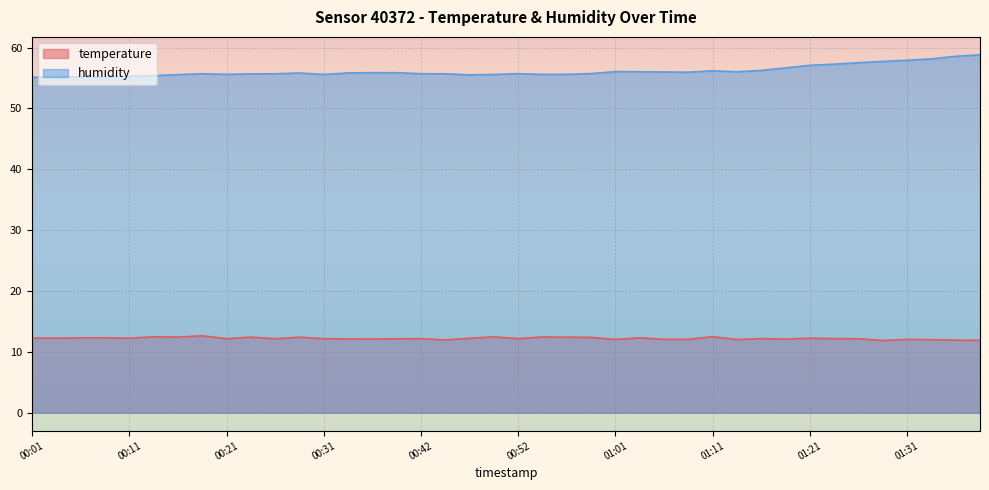

Does the chart display data point markers on the line(s)?

No